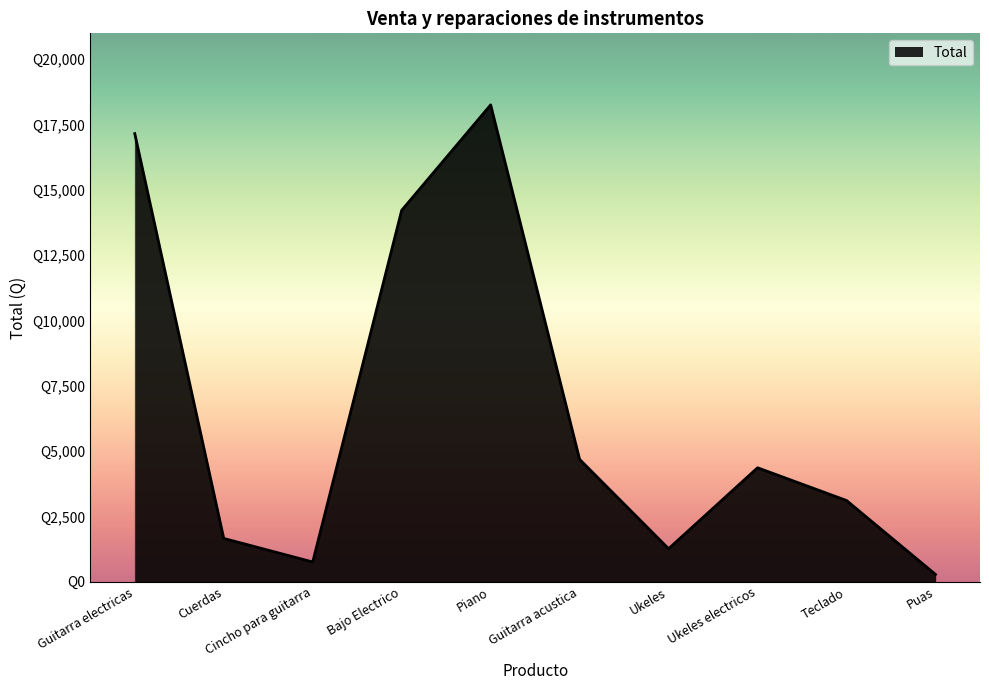

Does the chart display data point markers on the line(s)?

No